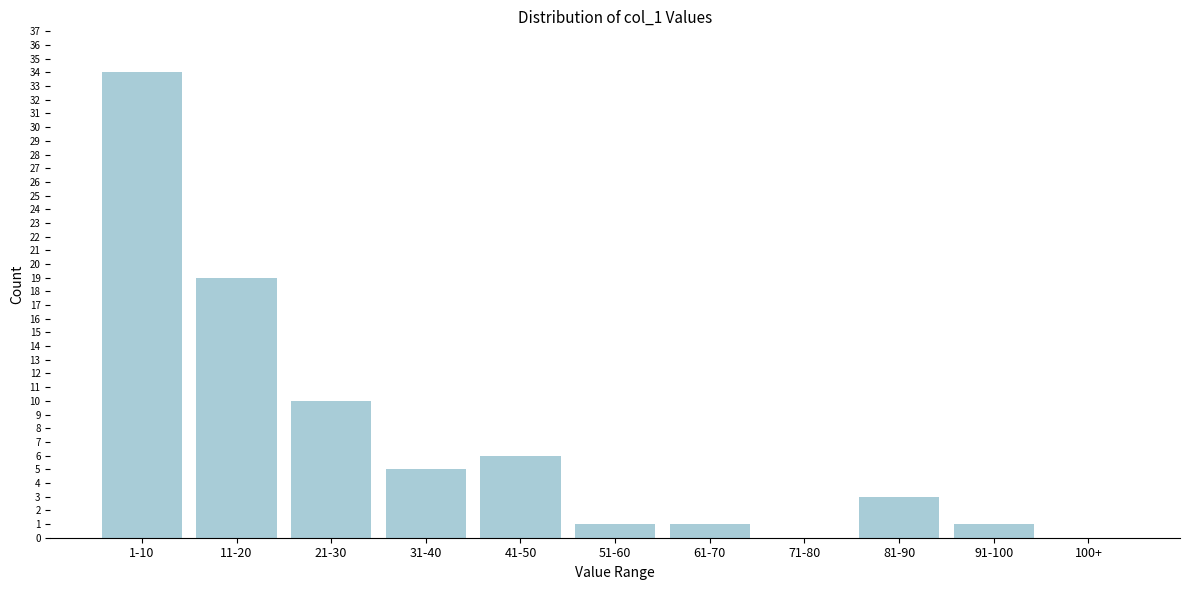

Reading right to left, transcribe all the data shown in this chart.

100+=0	91-100=1	81-90=3	71-80=0	61-70=1	51-60=1	41-50=6	31-40=5	21-30=10	11-20=19	1-10=34